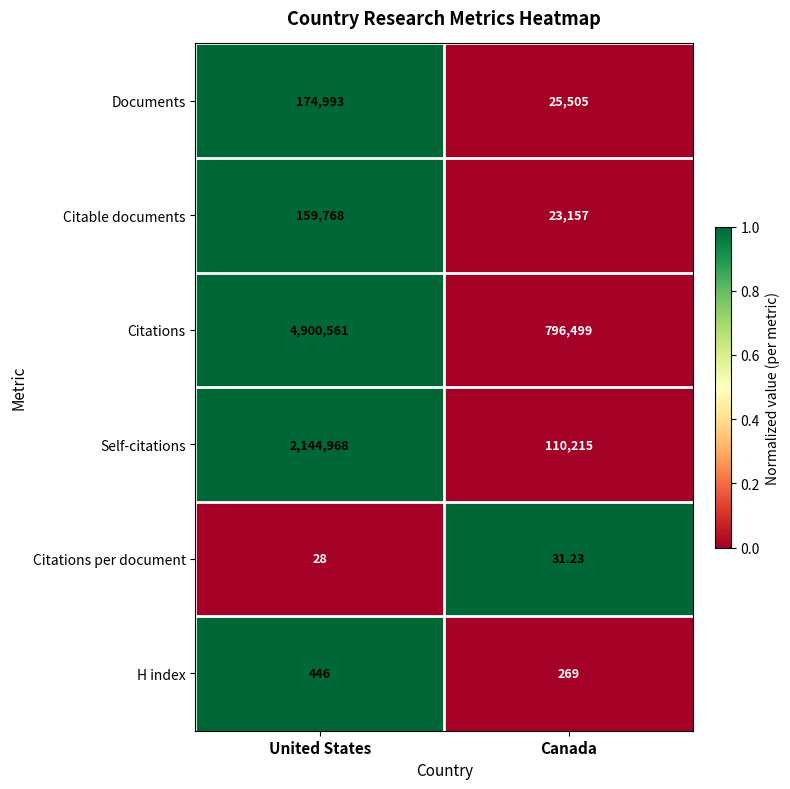

Rank the series at United States from lowest to highest value.

Citations per document, H index, Citable documents, Documents, Self-citations, Citations